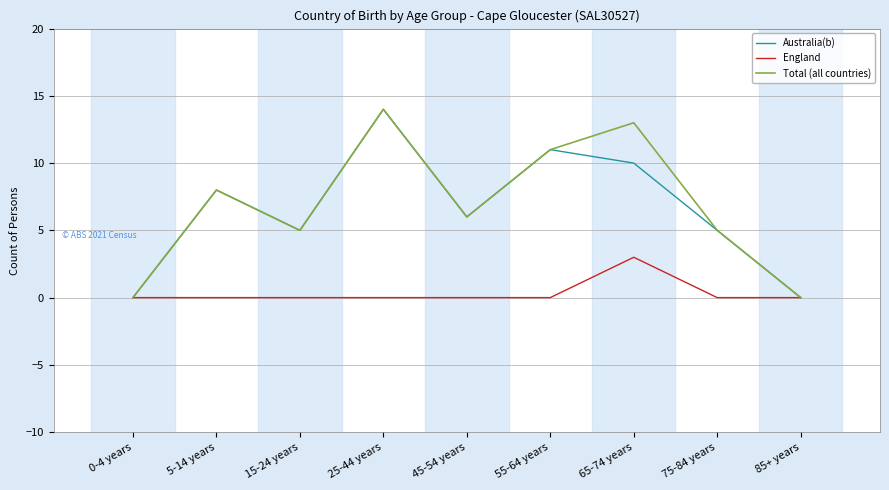

At how many categories does at least one series exceed 9?

3